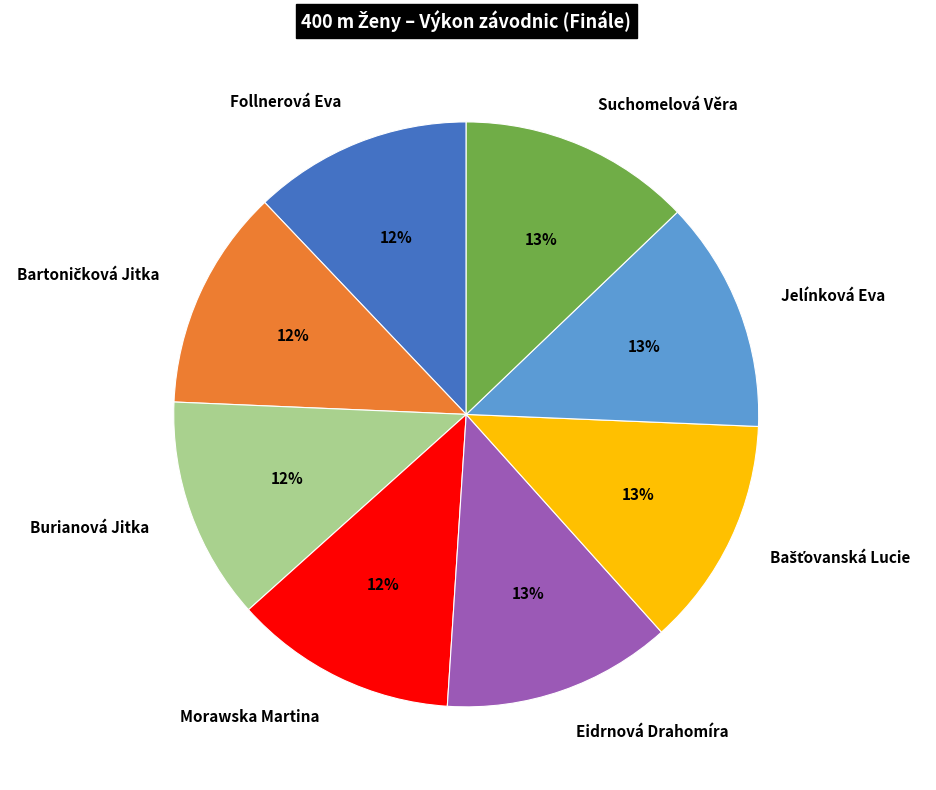

To the nearest percent, what portion does Suchomelová Věra represent?

13%